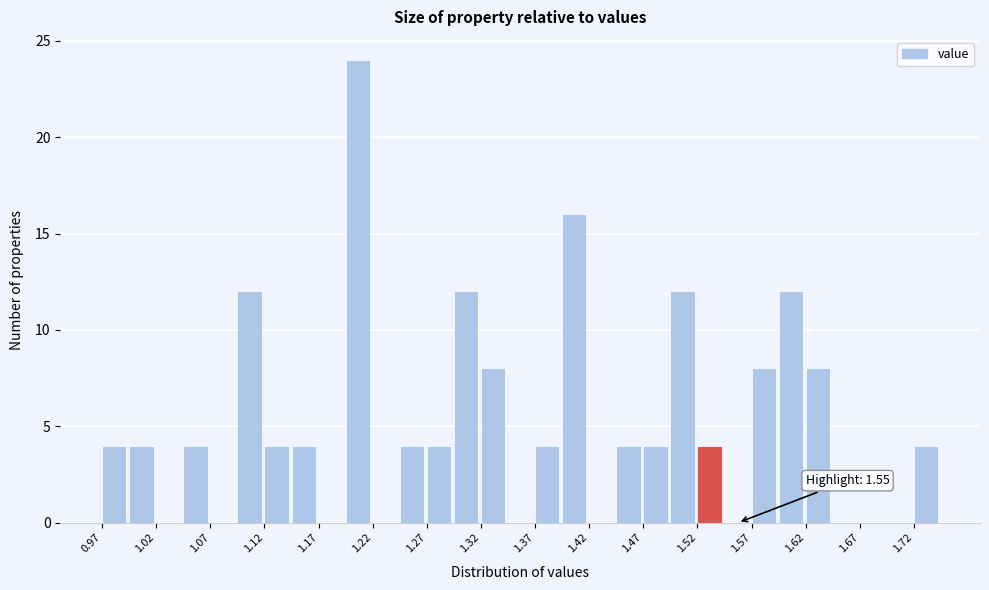

Over which range of the x-axis is the bar tallest?

1.195 to 1.220